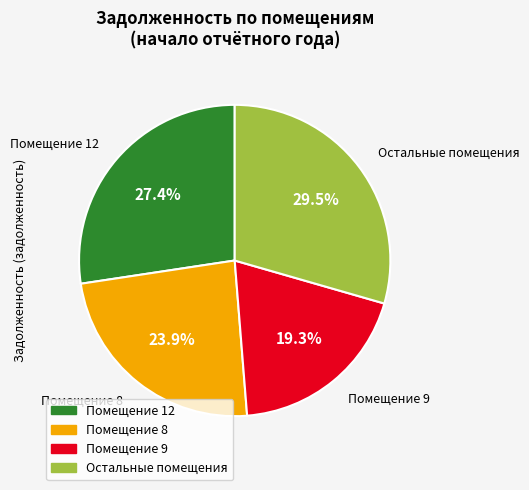

Is there any slice that represents more than half of the pie?

No